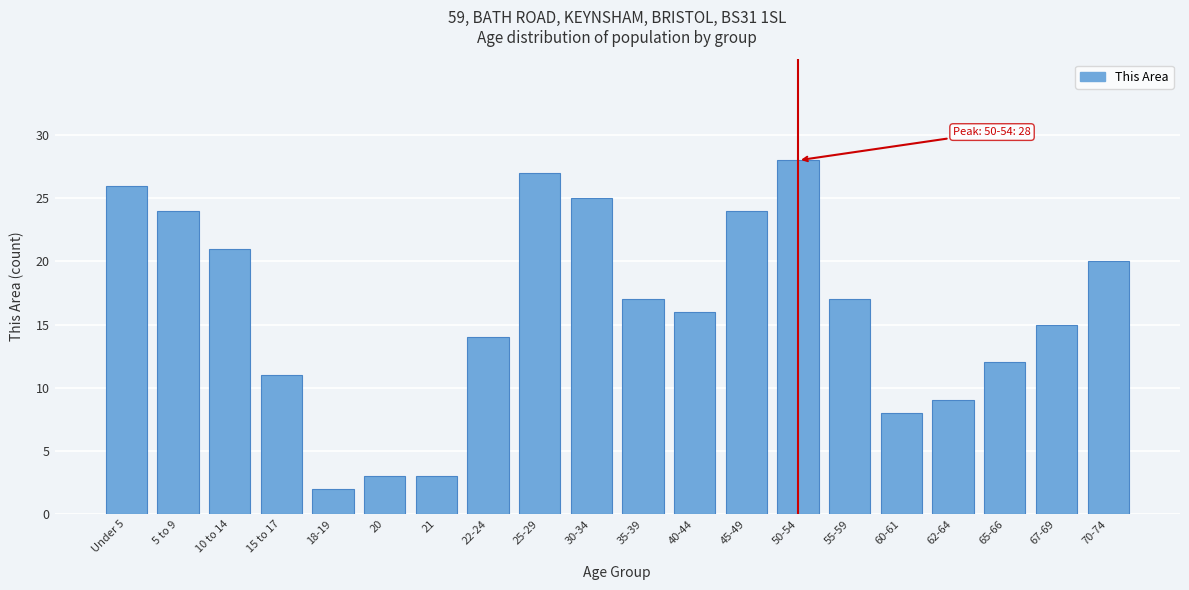

Reading left to right, transcribe all the data shown in this chart.

Under 5=26	5 to 9=24	10 to 14=21	15 to 17=11	18-19=2	20=3	21=3	22-24=14	25-29=27	30-34=25	35-39=17	40-44=16	45-49=24	50-54=28	55-59=17	60-61=8	62-64=9	65-66=12	67-69=15	70-74=20